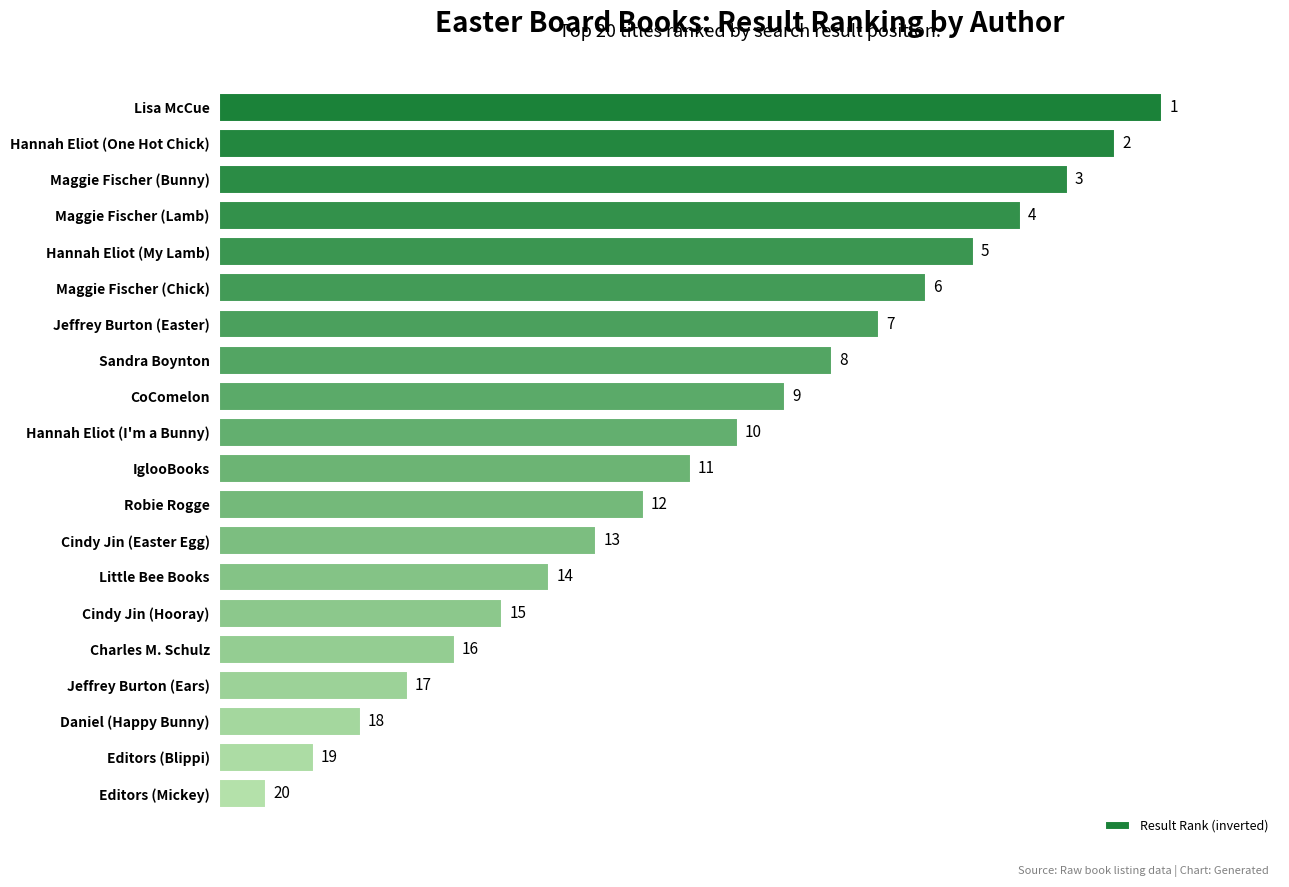

Approximately how many times larger is the value at Lisa McCue compared to Maggie Fischer (Bunny)?

1.1